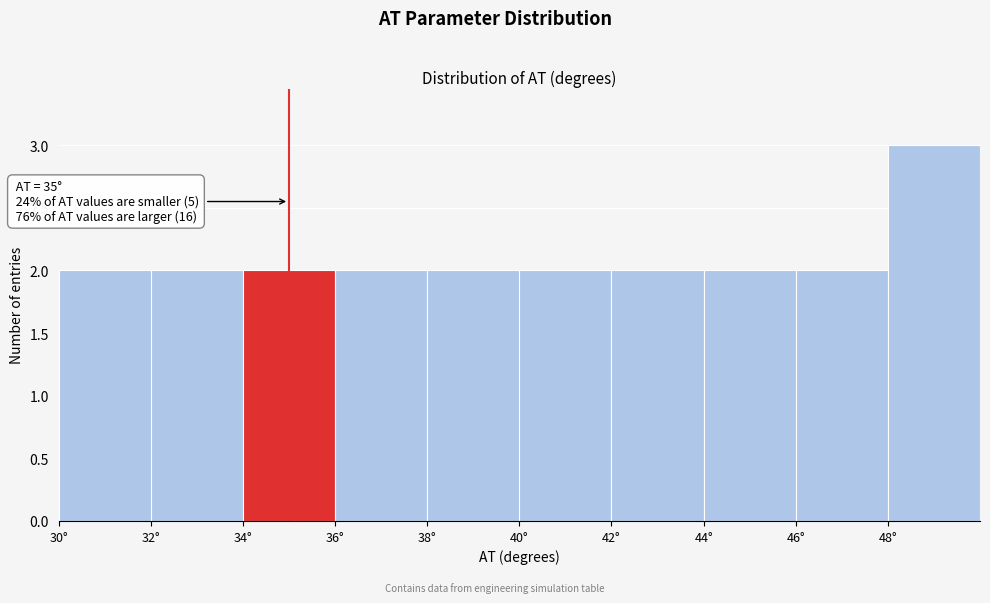

Which range on the x-axis has the tallest bar?

48 to 50